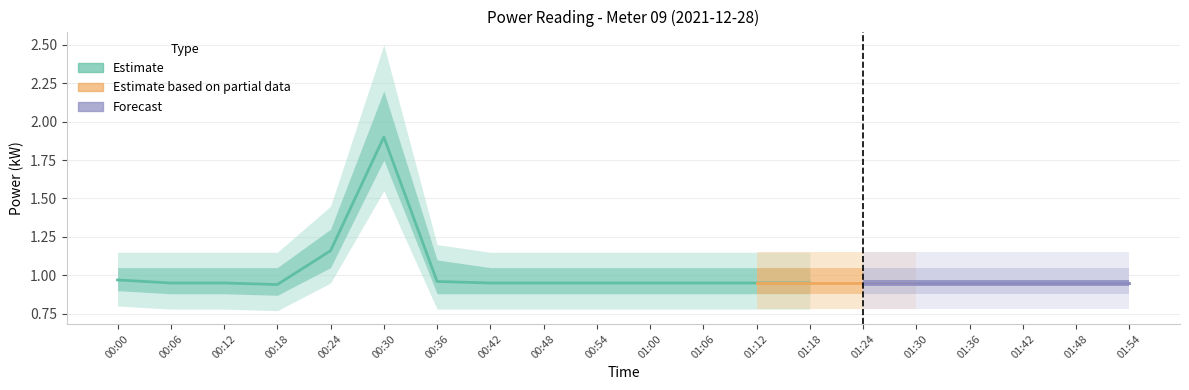

Is it true that the value at 01:06 is 1.4?

False